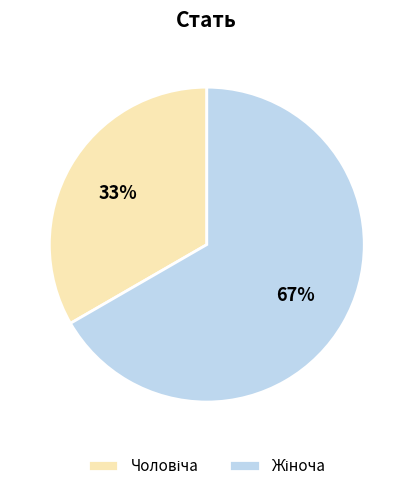

Is there a majority slice in this chart?

Yes